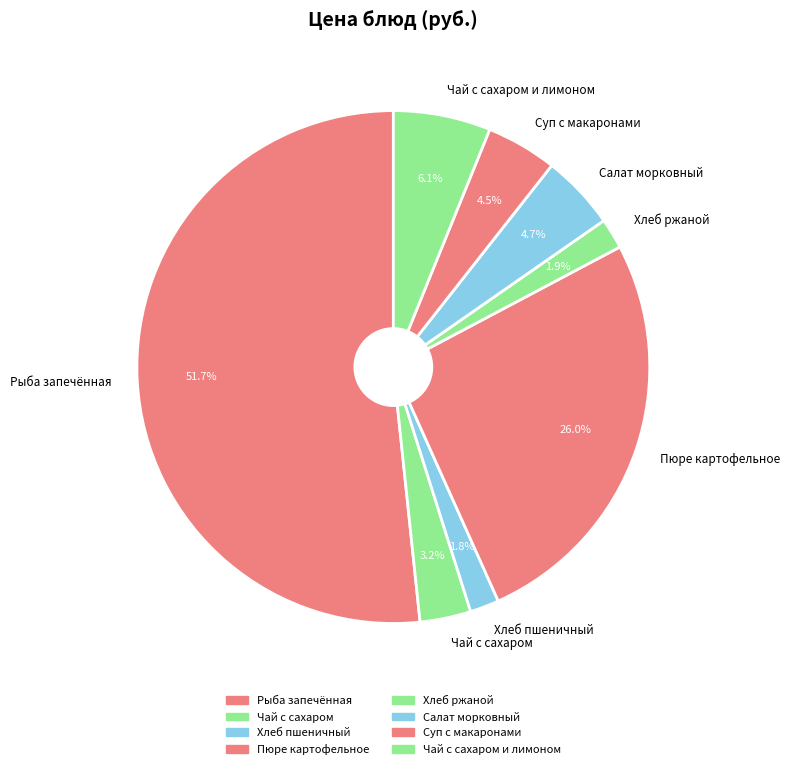

Is the sum of Хлеб ржаной and Чай с сахаром greater than half?

No